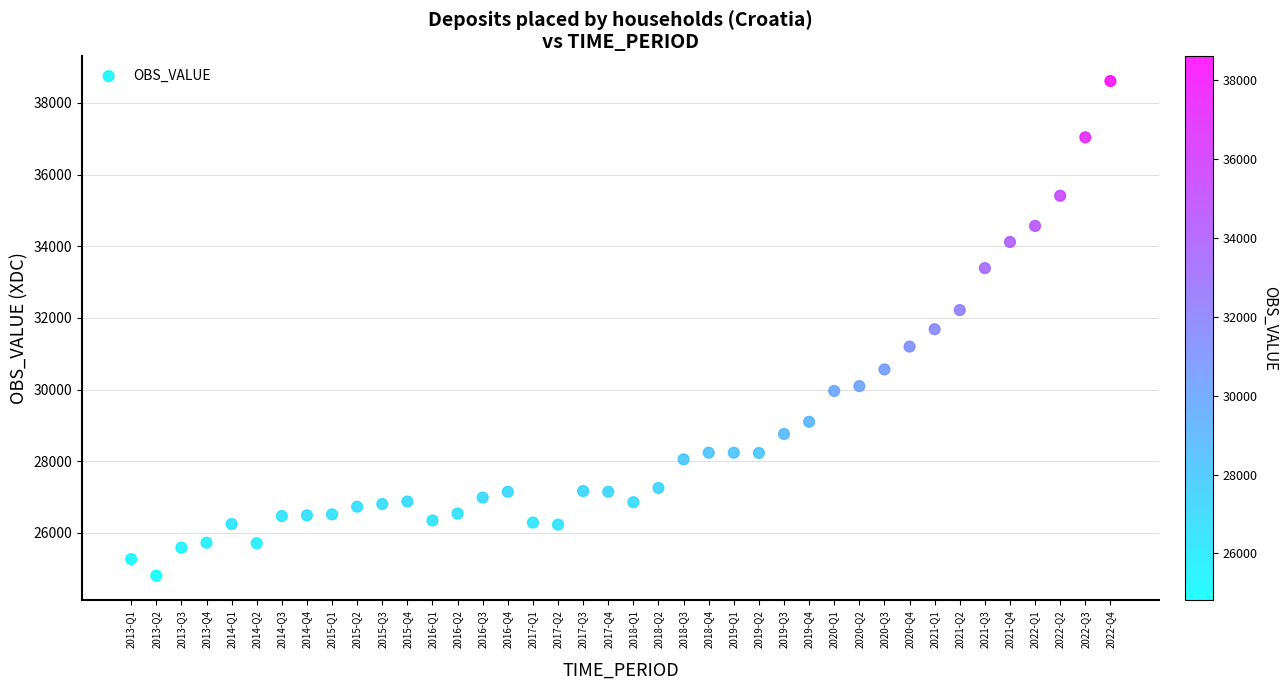

What is the range of Y values (max minus min)?

13798.6